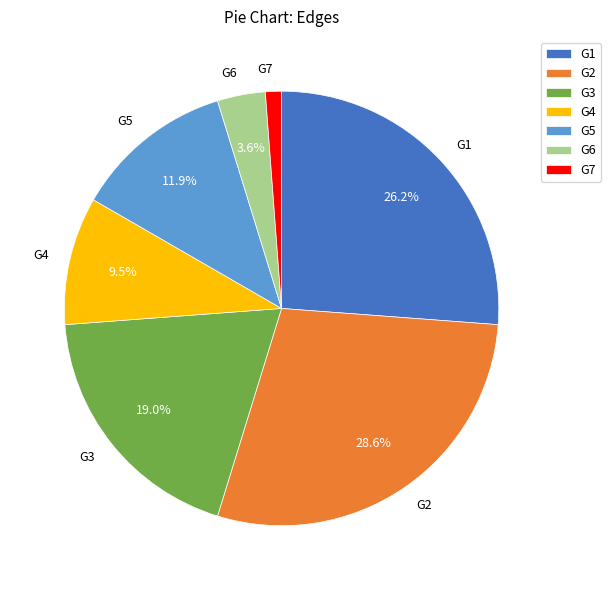

What is the smallest slice in the pie chart?

G7